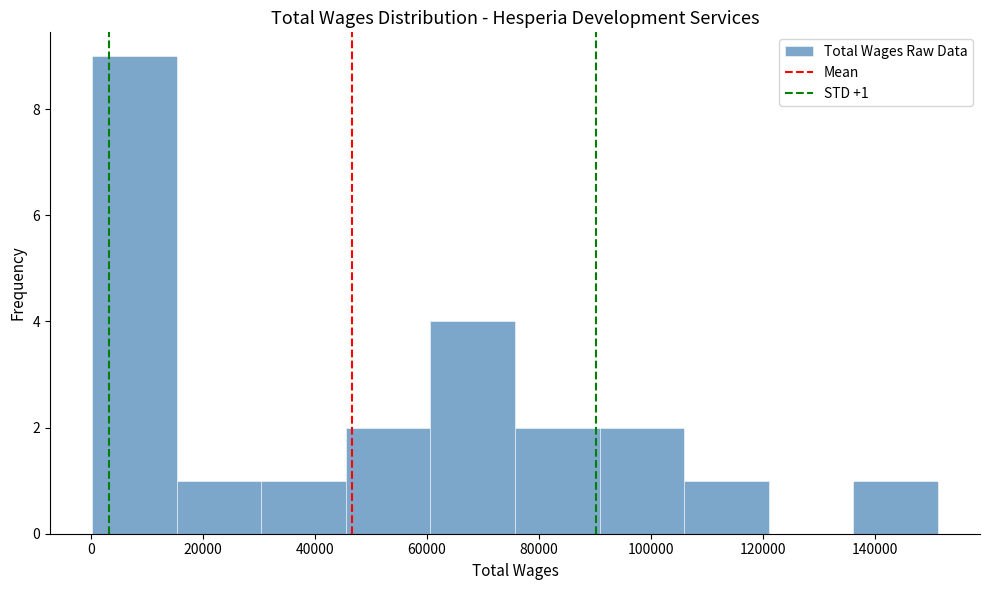

Over which range of the x-axis is the bar tallest?

0 to 16000